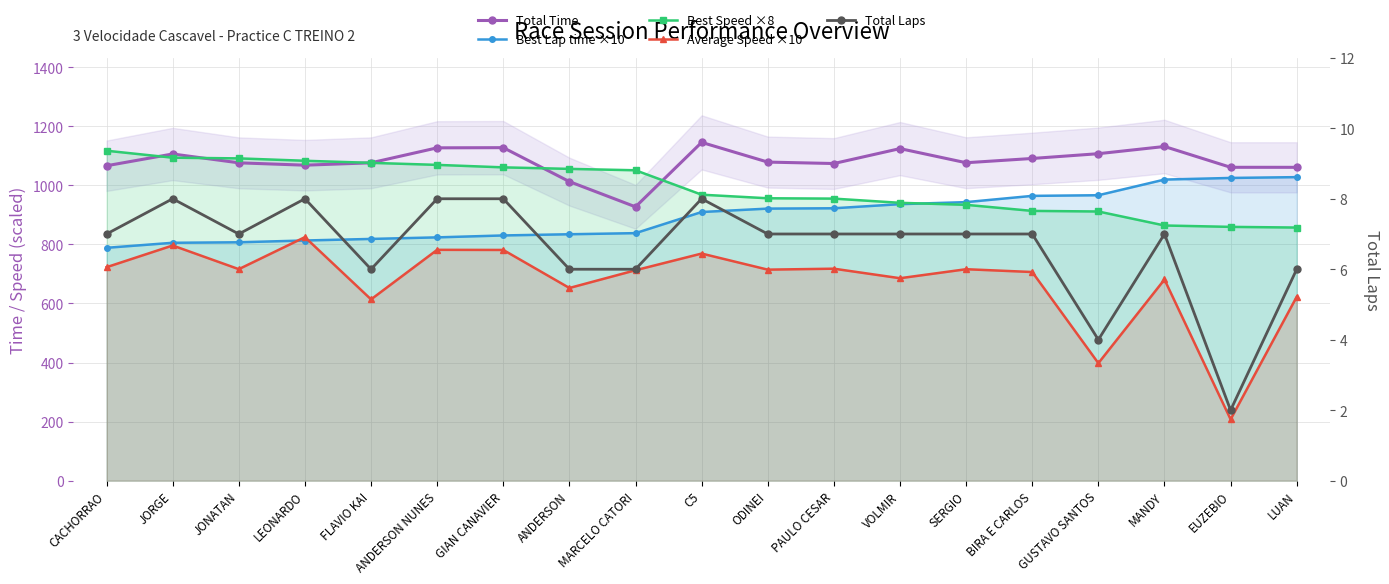

What is the greatest value displayed?

1145.3